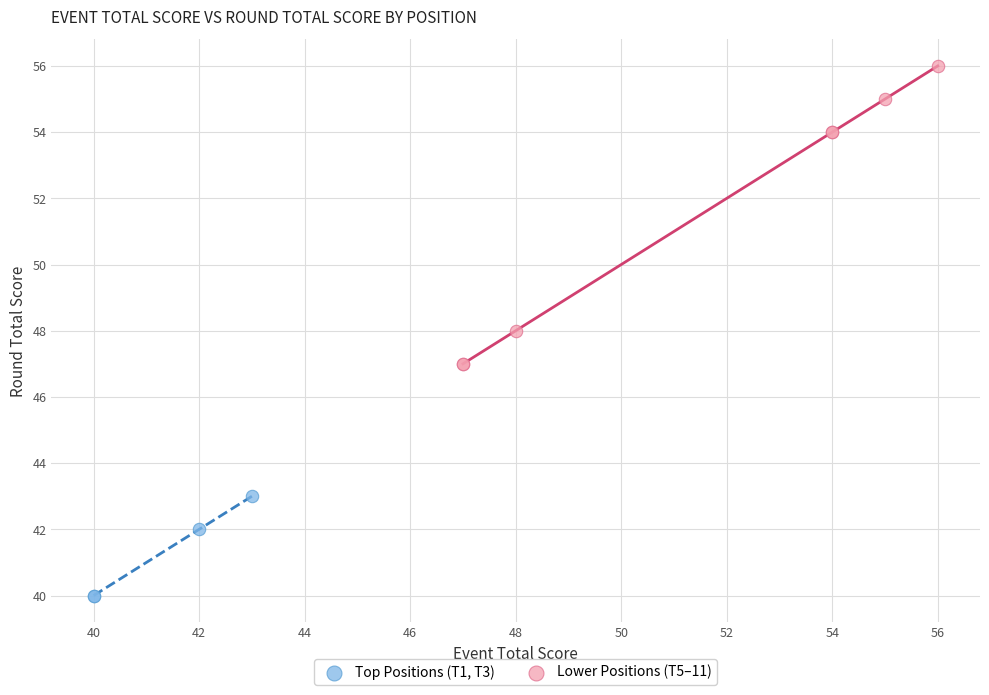

Which series reaches the maximum Y coordinate?

Lower Positions (T5–11)